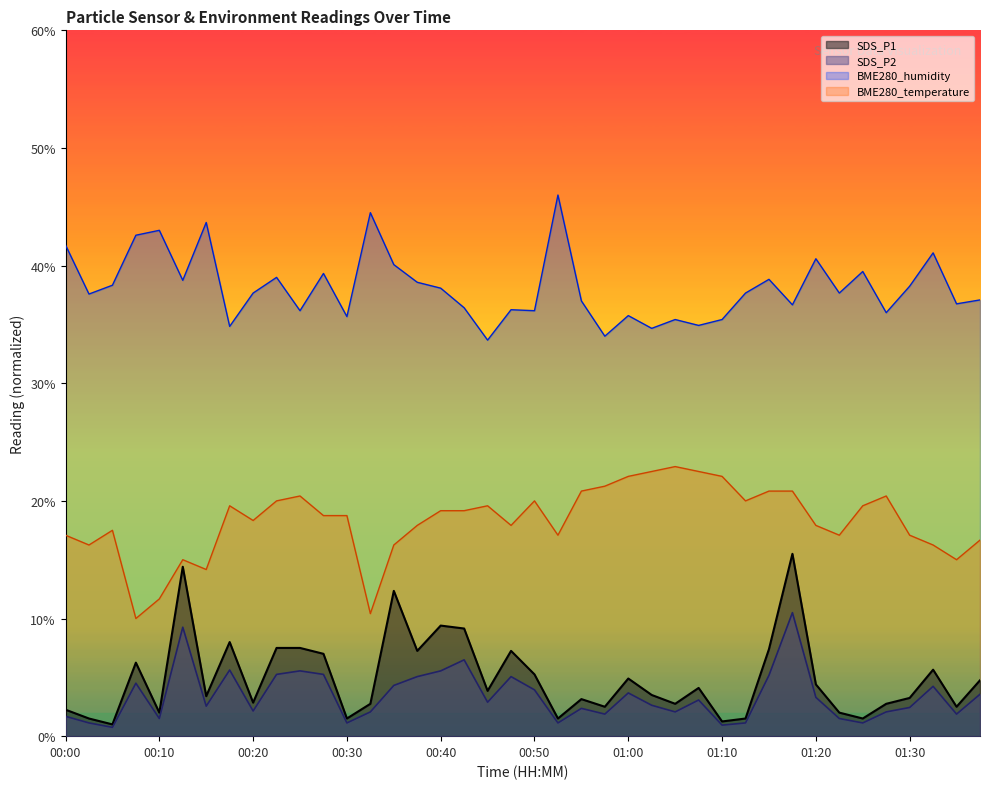

True or false: BME280_temperature and SDS_P2 cross at least once.

False